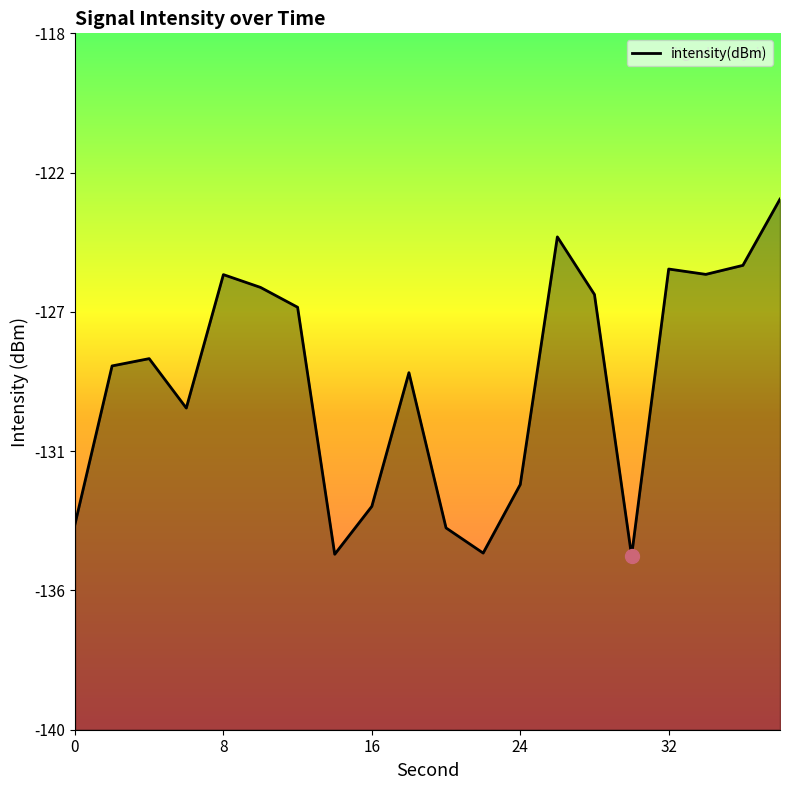

How many points are lower than both their immediate neighbors (excluding endpoints)?

5